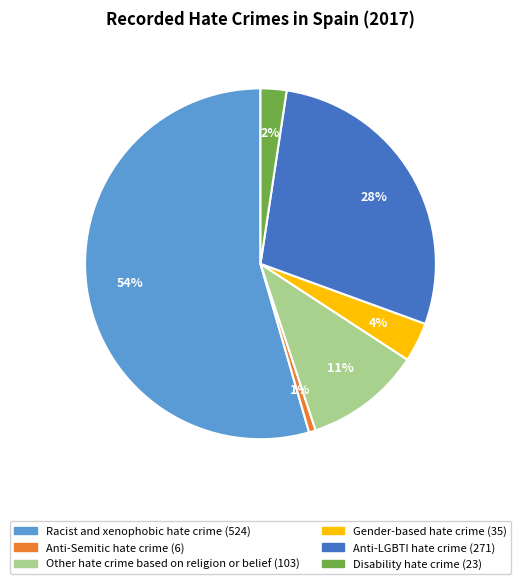

Combined, do Other hate crime based on religion or belief and Gender-based hate crime account for over 50%?

No